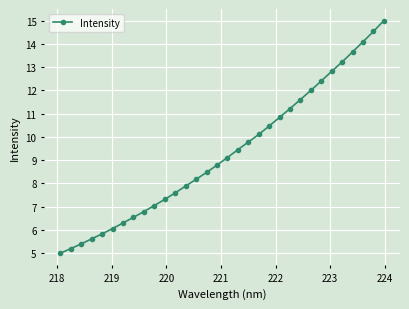

What is the difference between the maximum and minimum values?

10.0